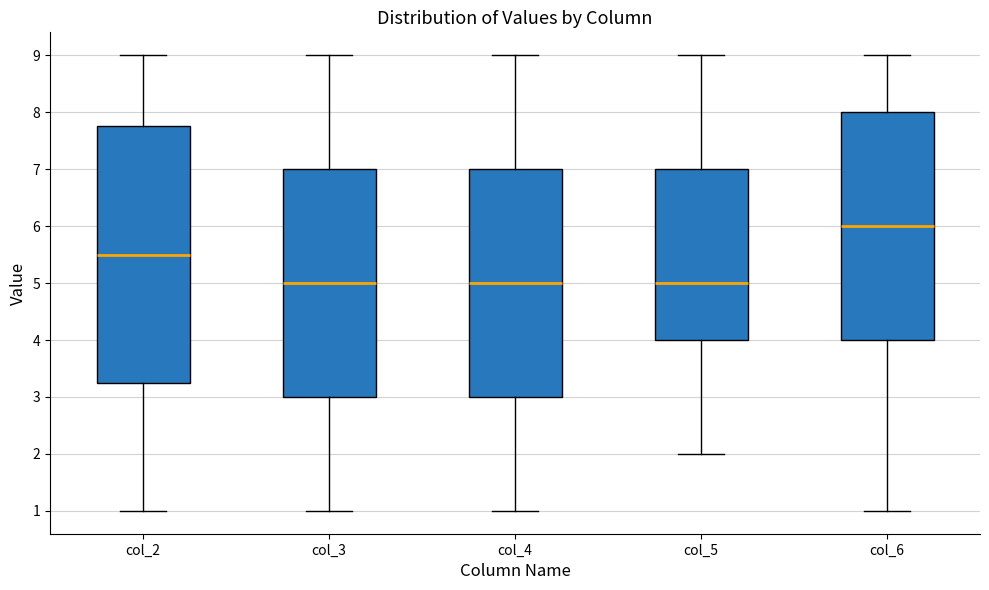

Reading left to right, read every box against the y-axis: the position of its median line, the range the box covers, and the ends of its whiskers. The values are not printed on the chart, so give them approximately, as read against the axis.

col_2: median 5.5, box 3.3 to 7.8, whiskers 1.0 to 9.0
col_3: median 5.0, box 3.0 to 7.0, whiskers 1.0 to 9.0
col_4: median 5.0, box 3.0 to 7.0, whiskers 1.0 to 9.0
col_5: median 5.0, box 4.0 to 7.0, whiskers 2.0 to 9.0
col_6: median 6.0, box 4.0 to 8.0, whiskers 1.0 to 9.0